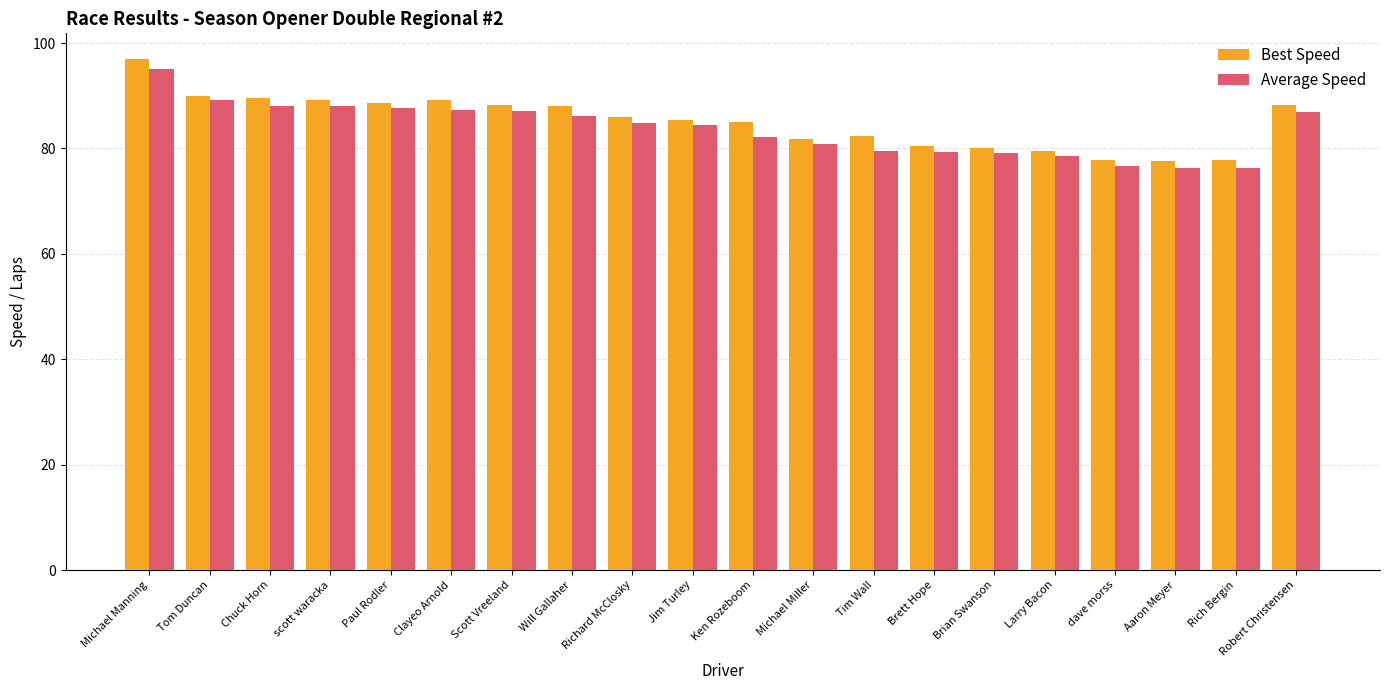

What is the sum of the Average Speed values at Michael Manning and Rich Bergin?

171.4